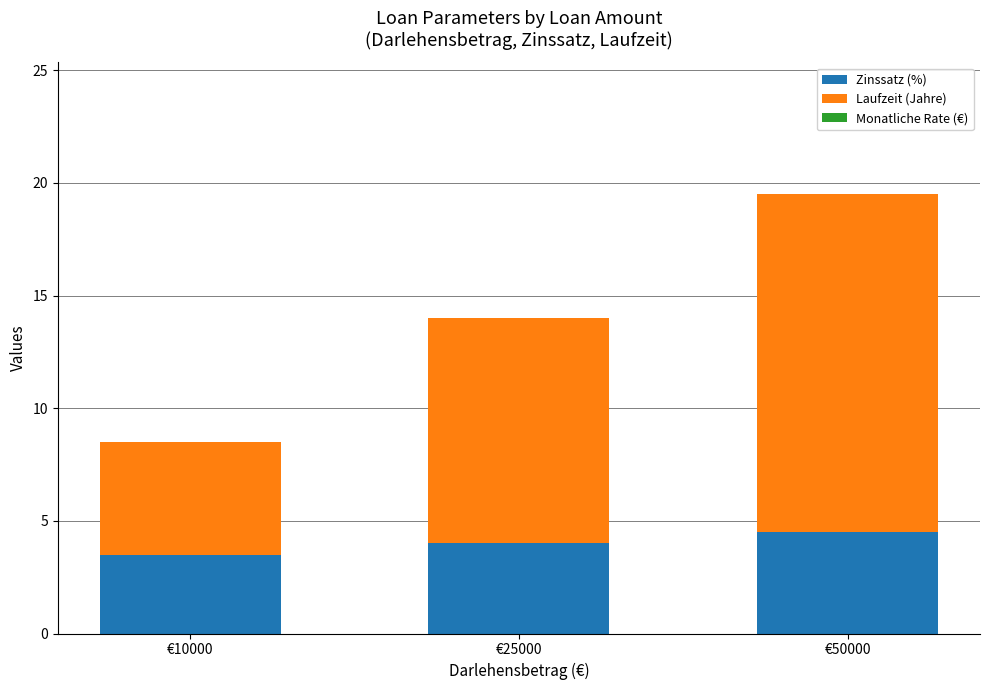

At which category is the sum across all series the highest?

€50000